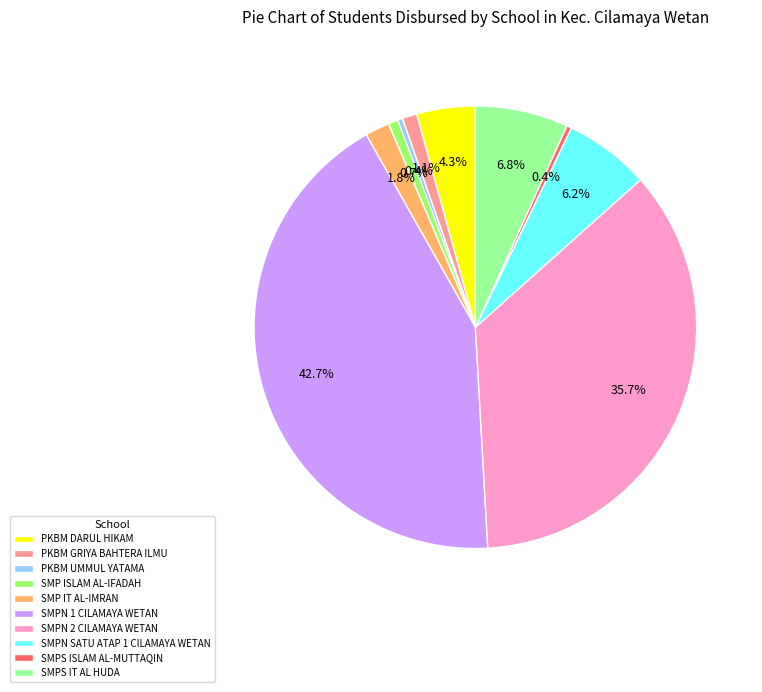

To the nearest percent, what percentage of the pie is SMP ISLAM AL-IFADAH?

1%